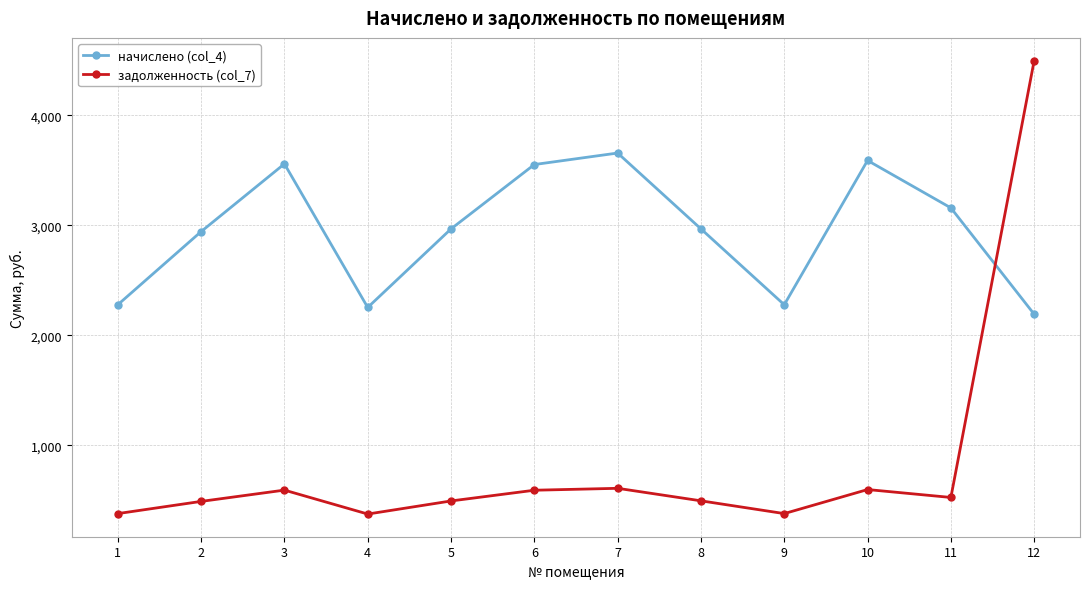

What is the difference between the maximum and minimum values in the начислено (col_4) series?

1465.1